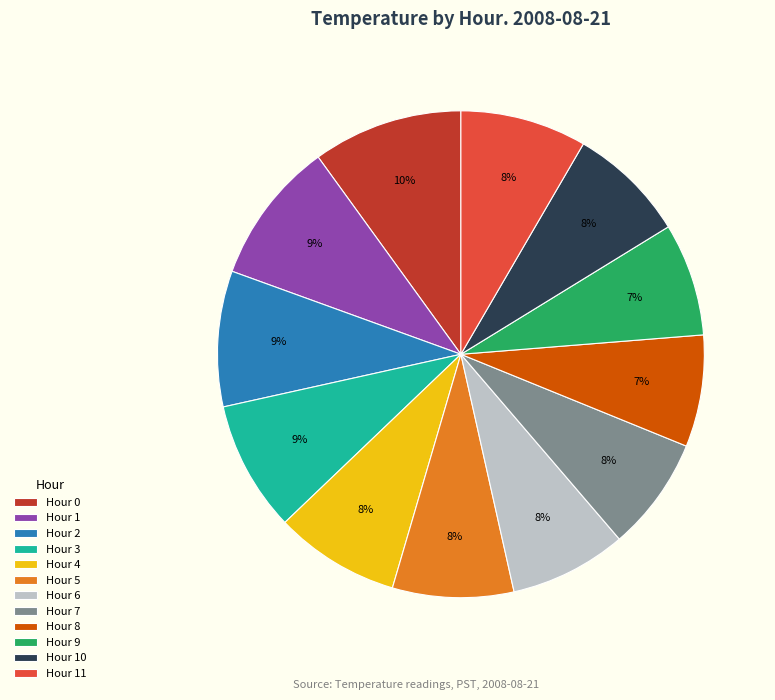

Is the sum of Hour 4 and Hour 3 greater than half?

No